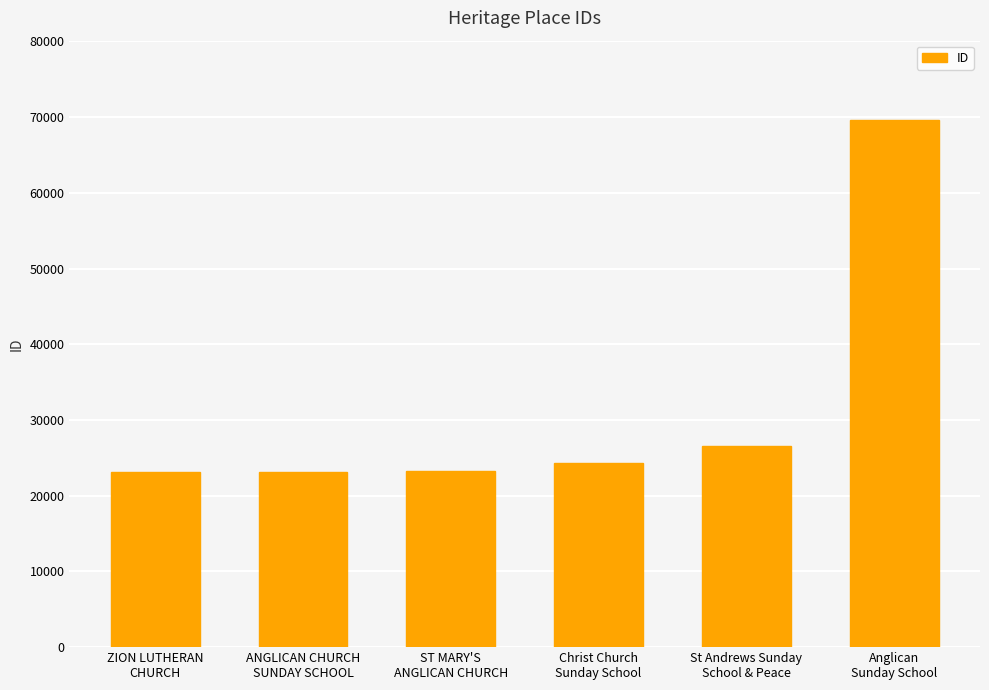

What is the value of the 5th bar from the left?

26587